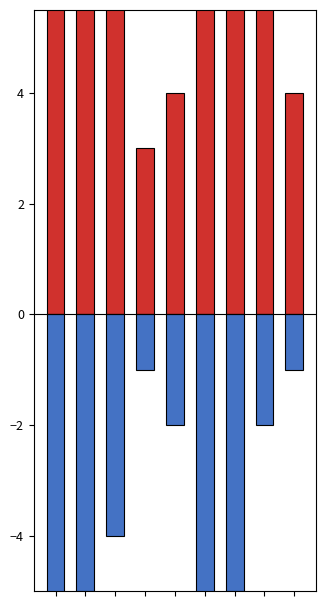

Is the value of คะแนนต่ำสุด at 6 greater than the value of คะแนนสูงสุด at 2?

No